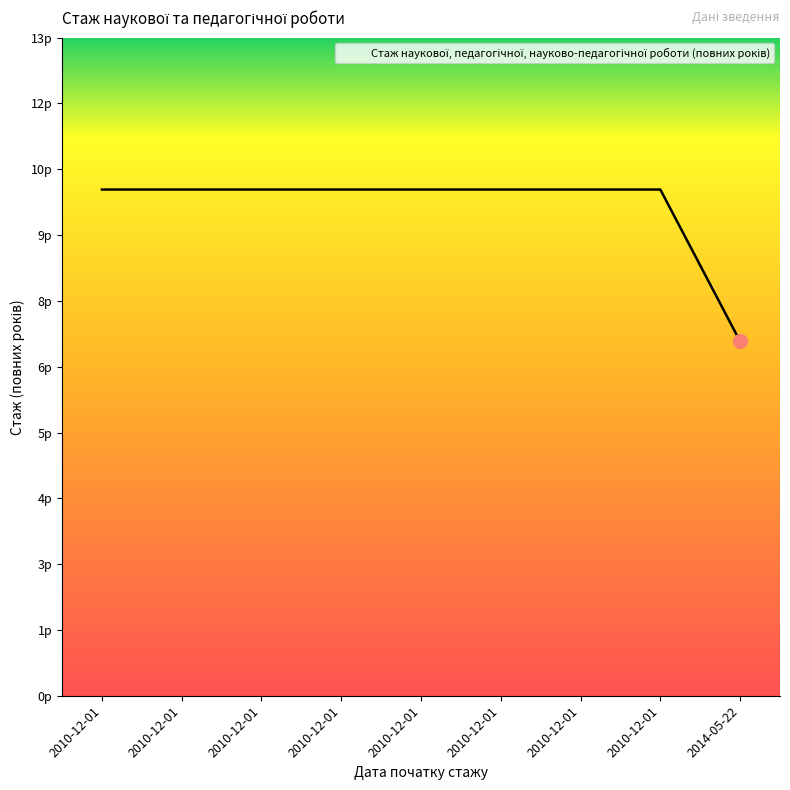

What is the difference between the maximum and minimum values?

3